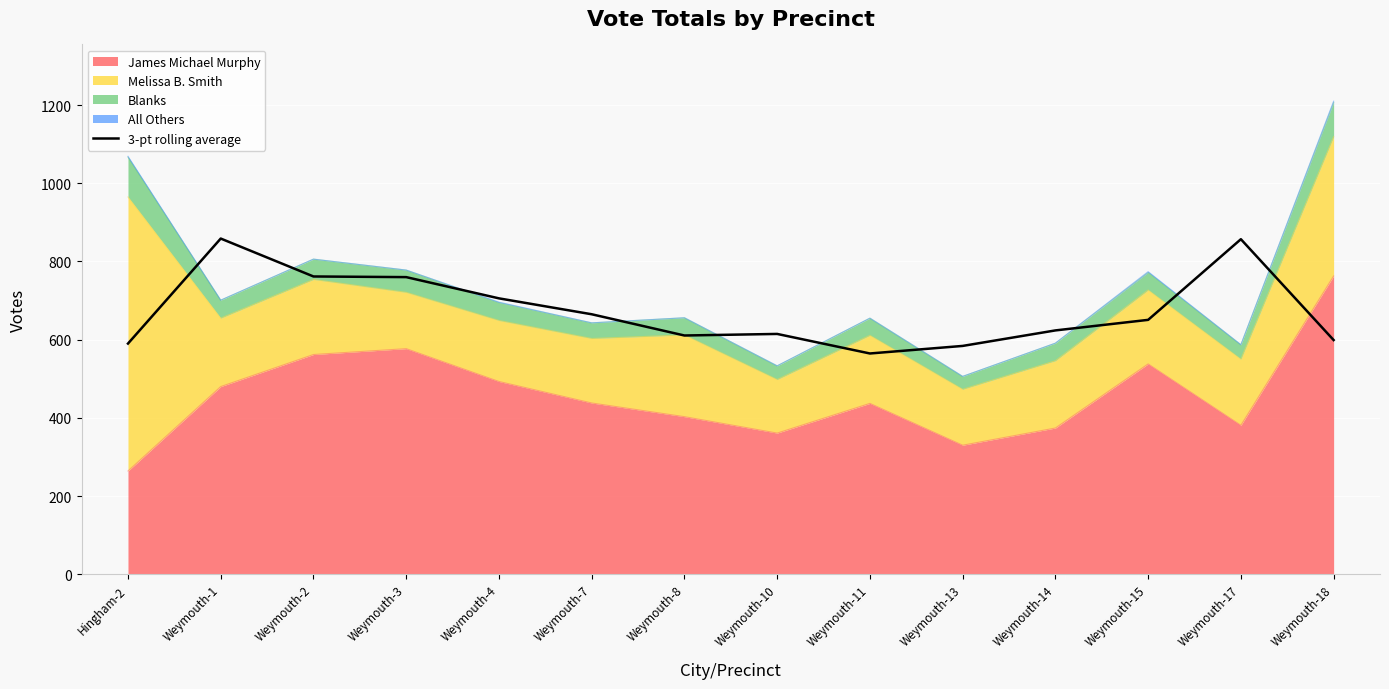

What is the difference between the maximum and second lowest values?

274.7